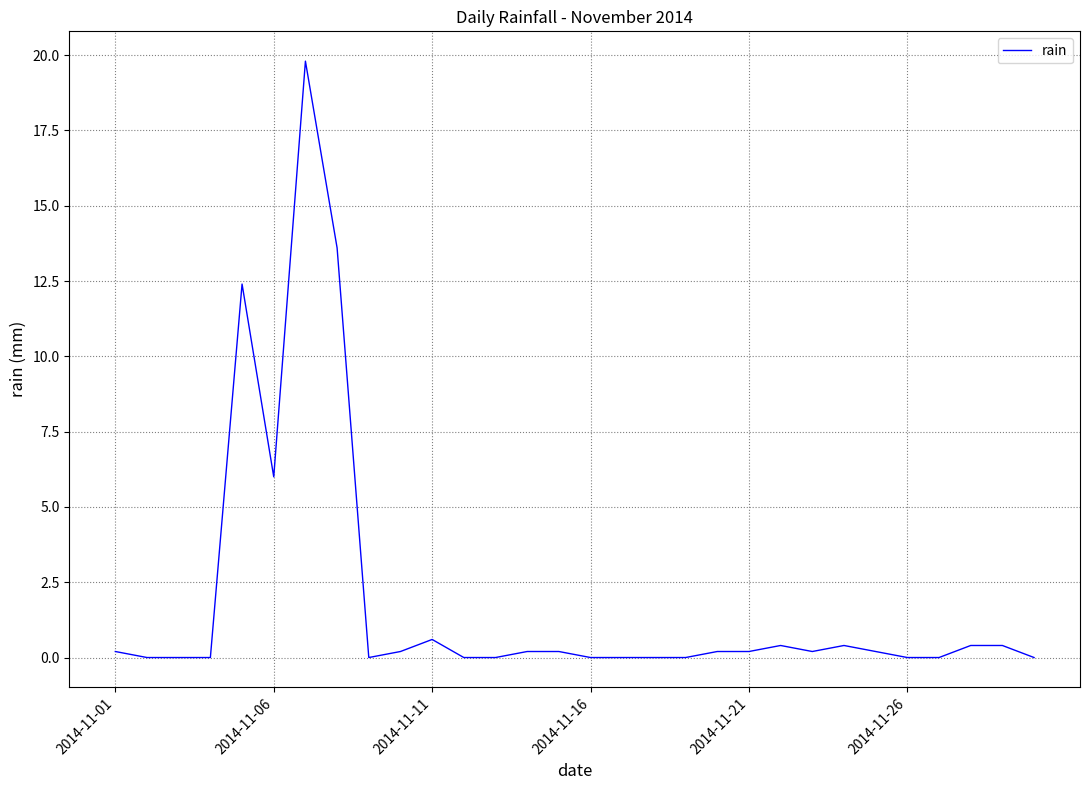

What is the greatest value displayed?

19.8